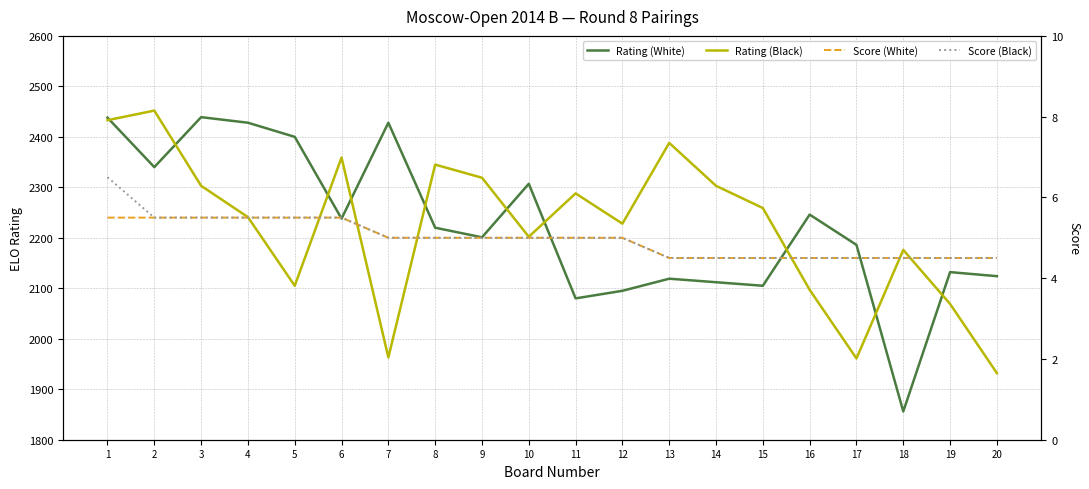

How many data points in Rating (White) are above 2220?

9